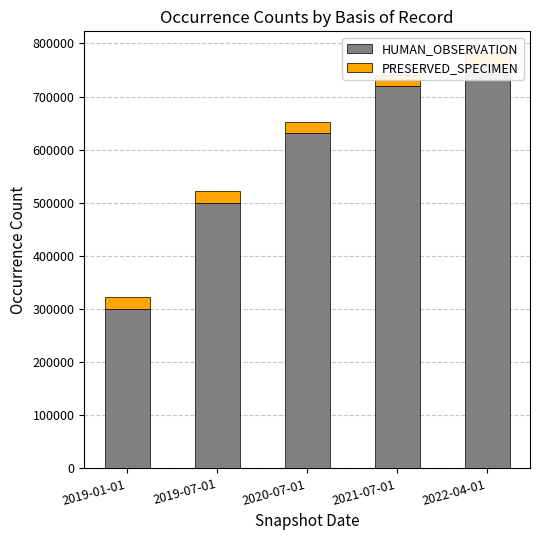

At which label does HUMAN_OBSERVATION first exceed 631014?

2021-07-01